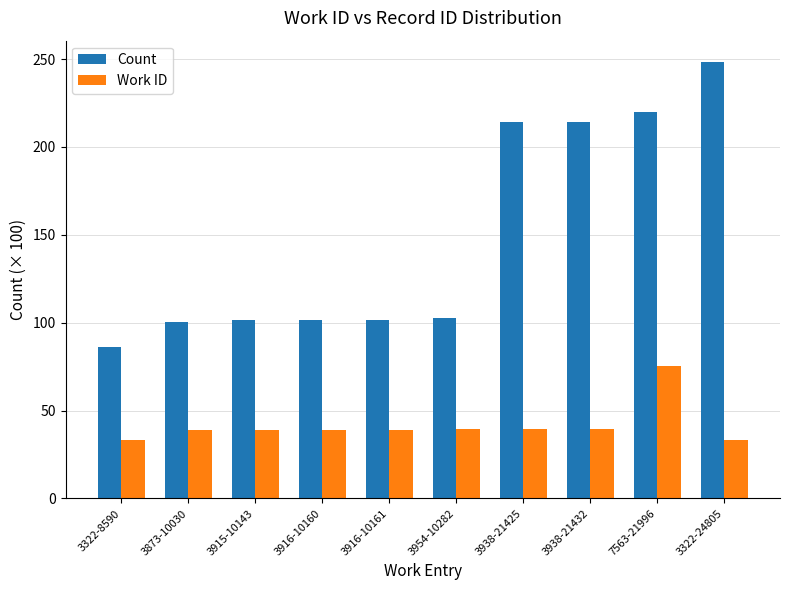

Rank the series by their maximum value, from highest to lowest.

Count, Work ID